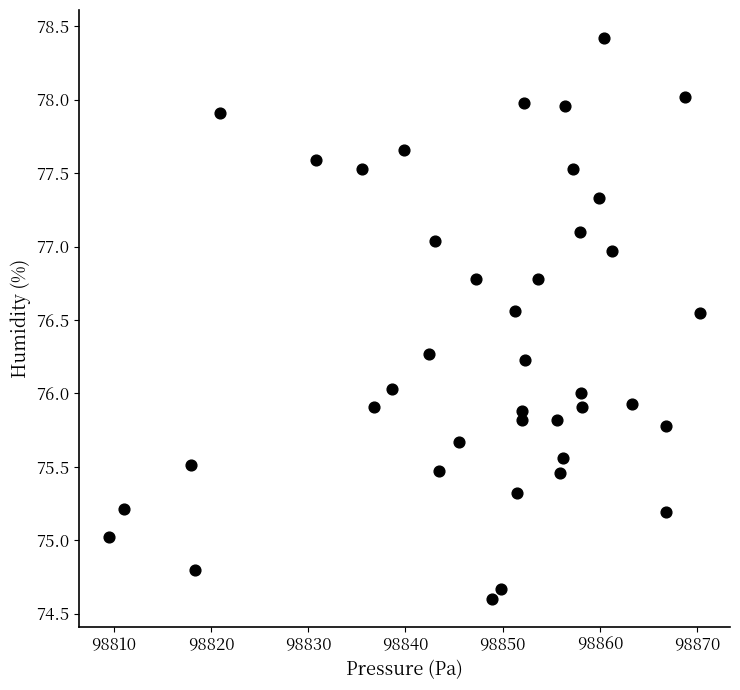

What is the range of X values (max minus min)?

60.9